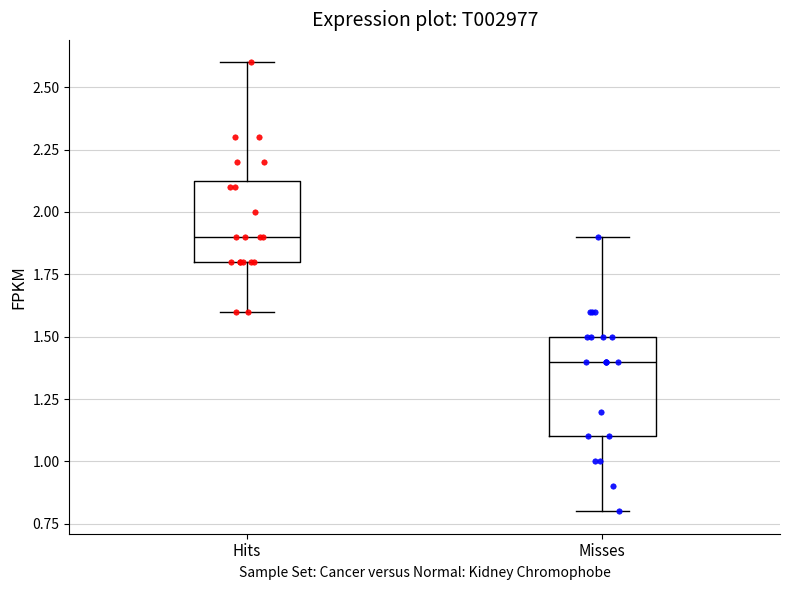

Which box has the highest median line?

Hits